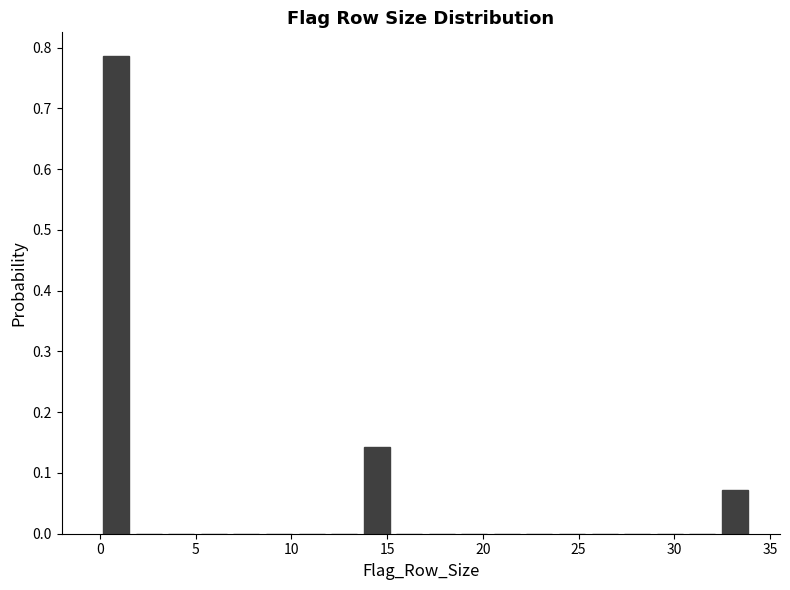

Read against the x-axis, roughly where is the centre of the tallest bar?

1.0